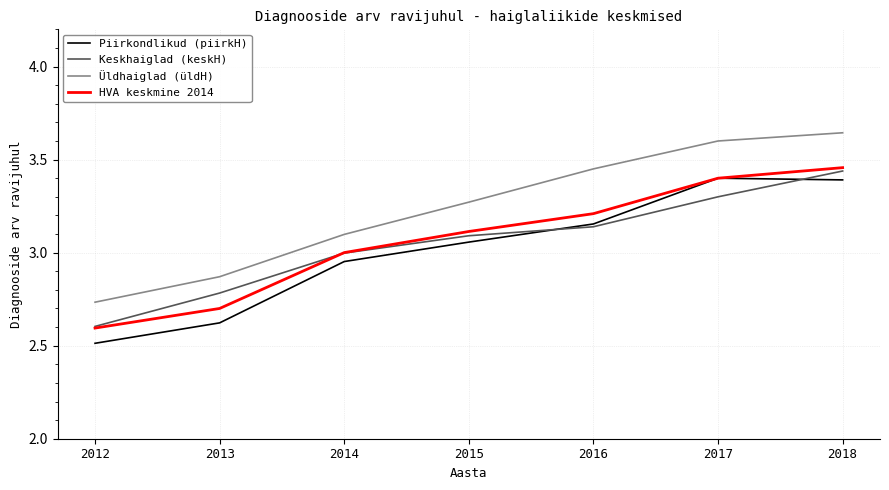

Which label corresponds to the smallest value in the chart?

2012